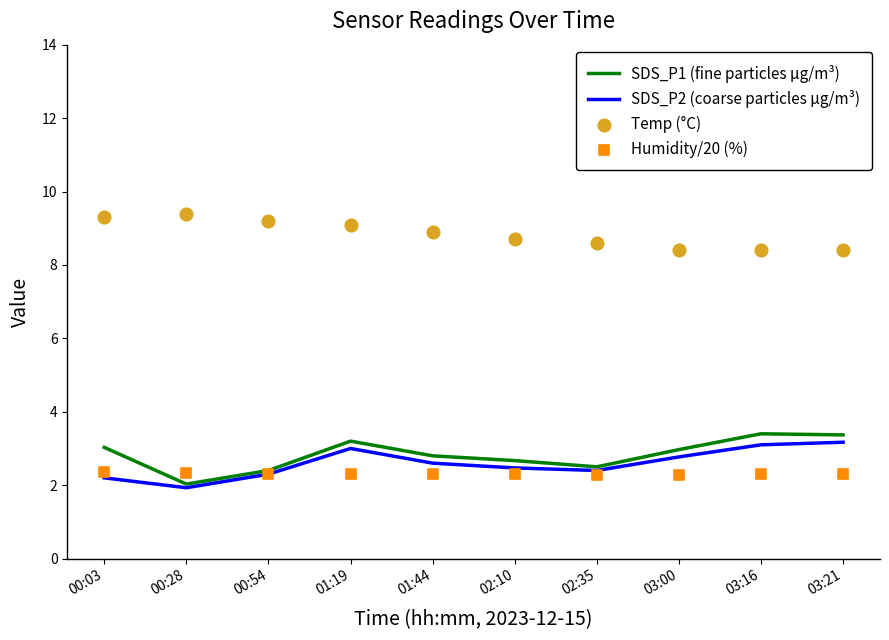

Which series has the largest total across all categories?

Temp (°C)